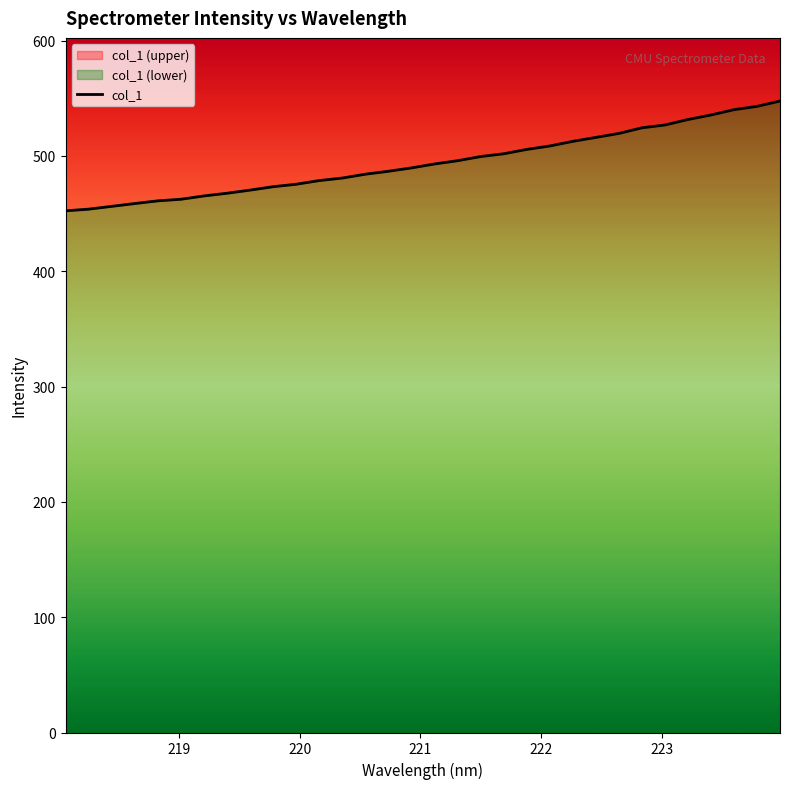

True or false: the data shows 540.1 at 223.5987.

True